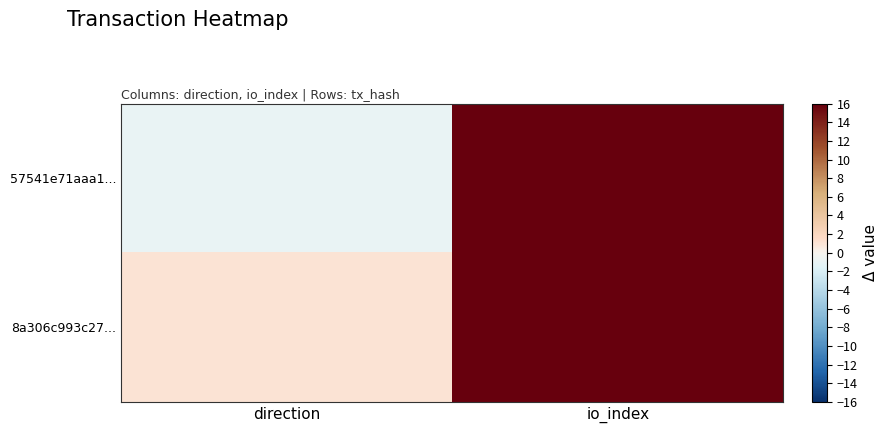

Between direction and io_index, which is larger?

io_index